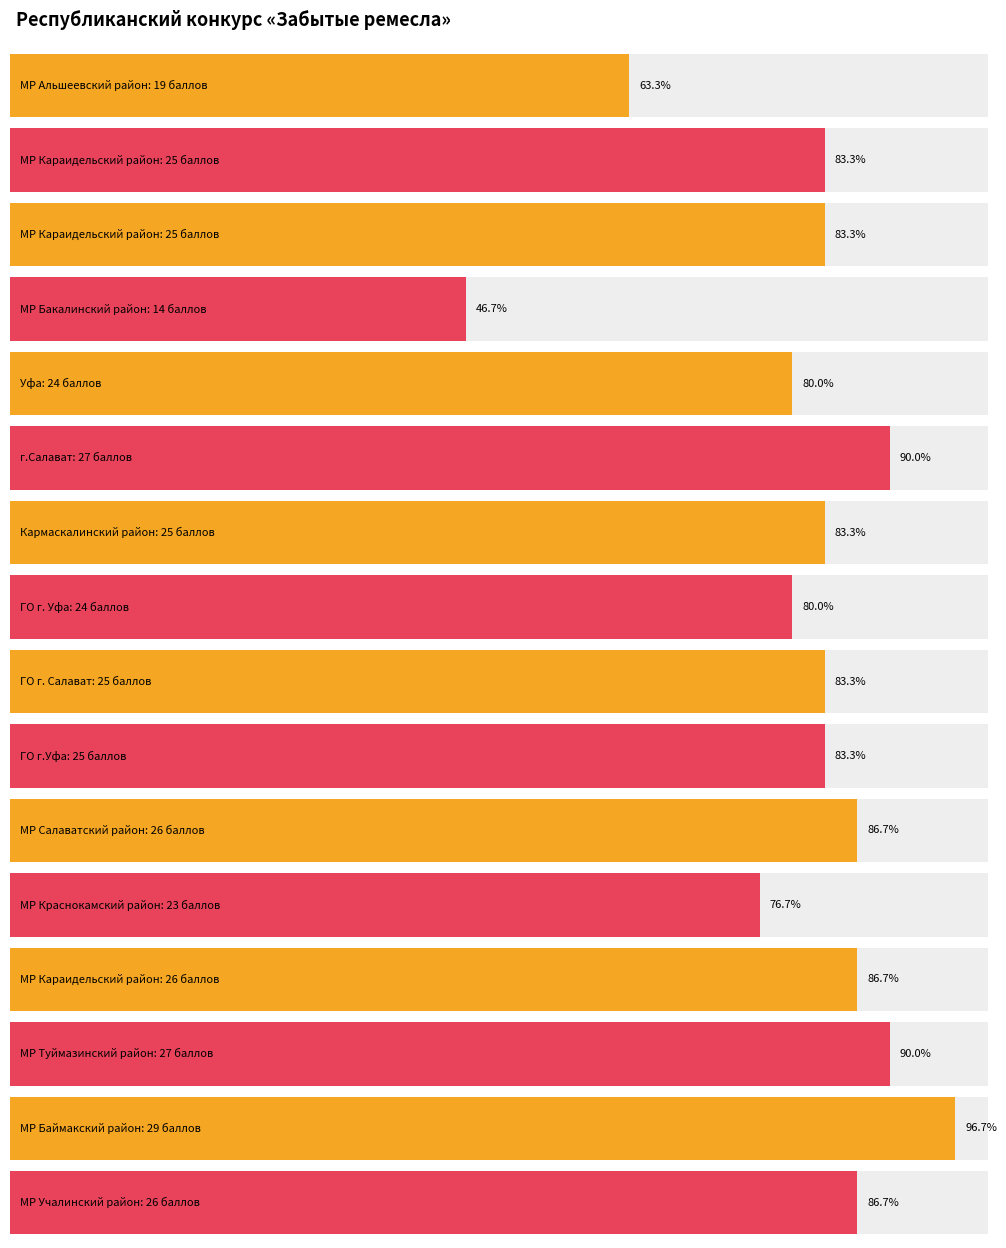

At which category does the chart reach its peak across all series?

МР Баймакский район